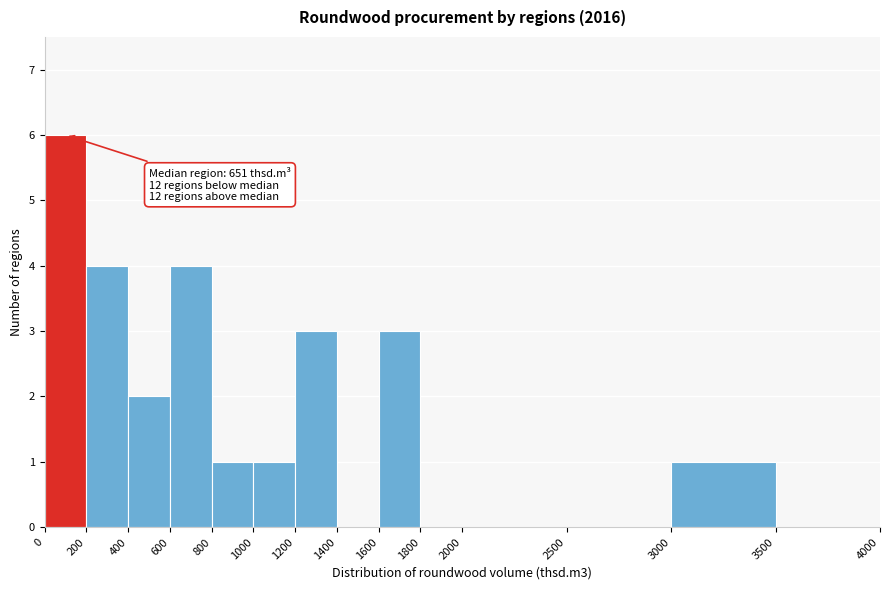

Which range on the x-axis has the tallest bar?

0 to 200